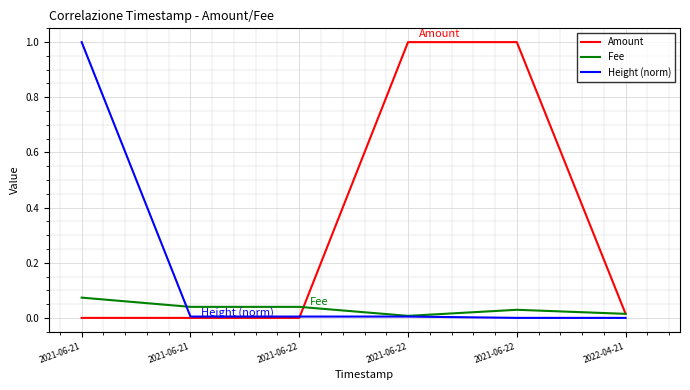

At which category does Fee reach its first local peak?

2021-06-22